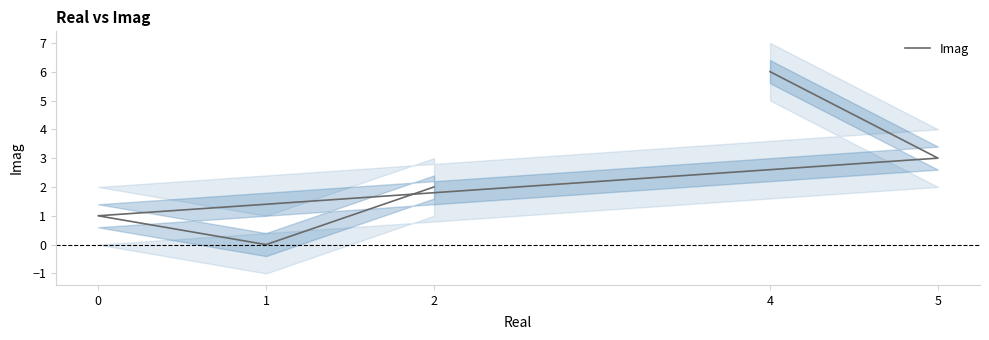

The value at 2 is 1. True or false?

False